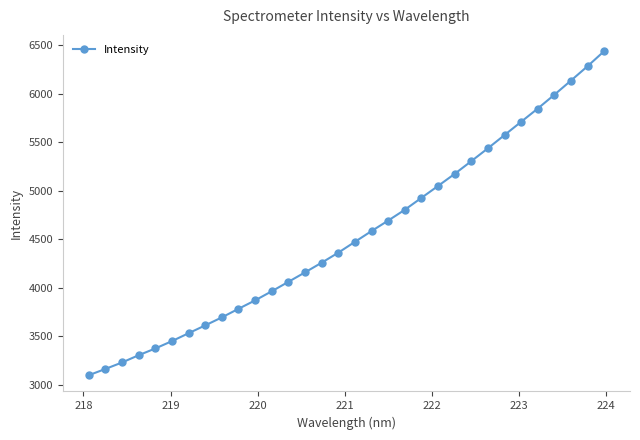

What is the sum of all values?

145292.9